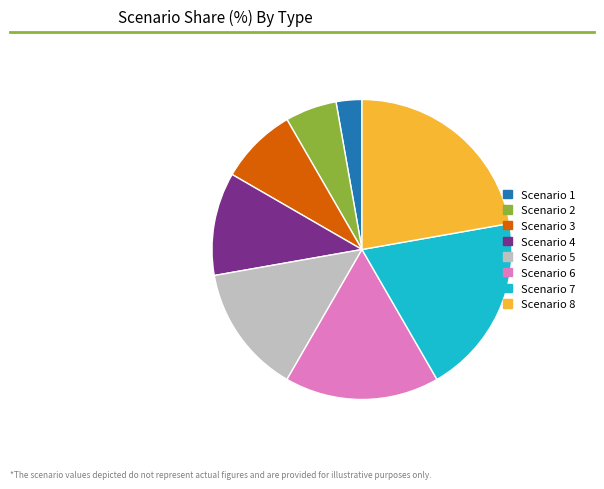

Rank the categories by value from highest to lowest.

Scenario 8, Scenario 7, Scenario 6, Scenario 5, Scenario 4, Scenario 3, Scenario 2, Scenario 1